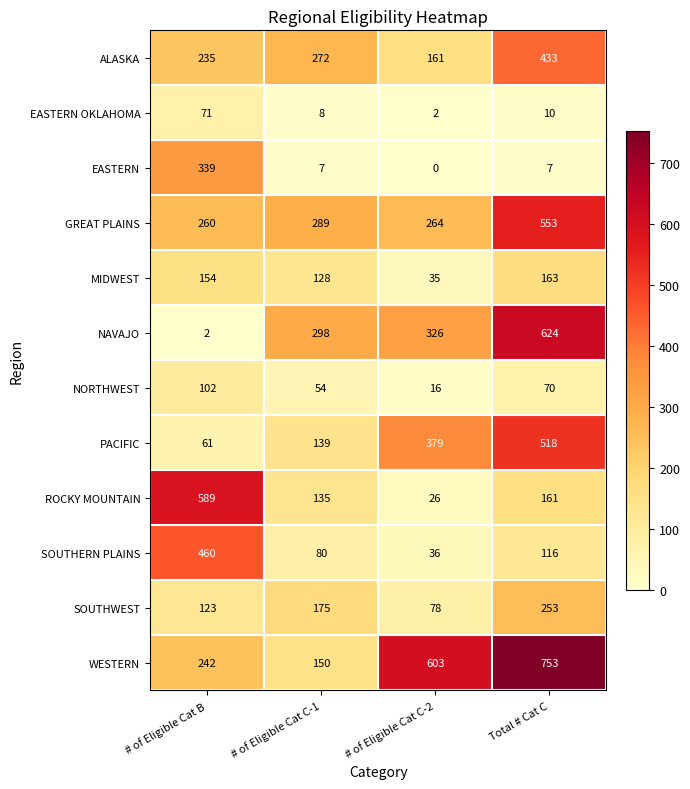

What is the average value of the EASTERN OKLAHOMA series?

23